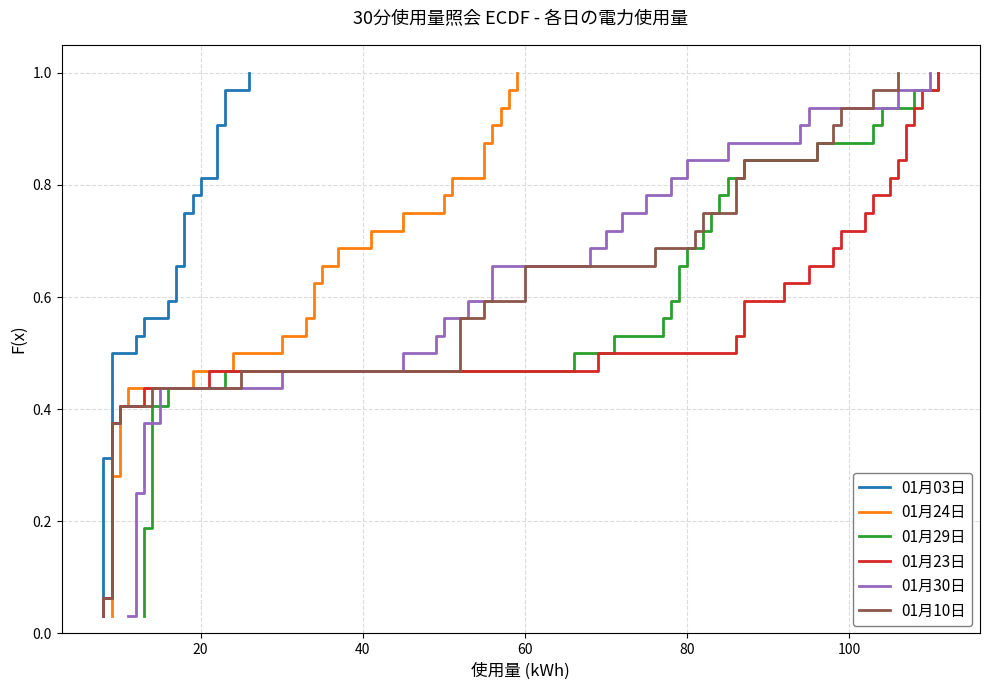

Is it true that 01月03日 equals 0.2 at 18?

False